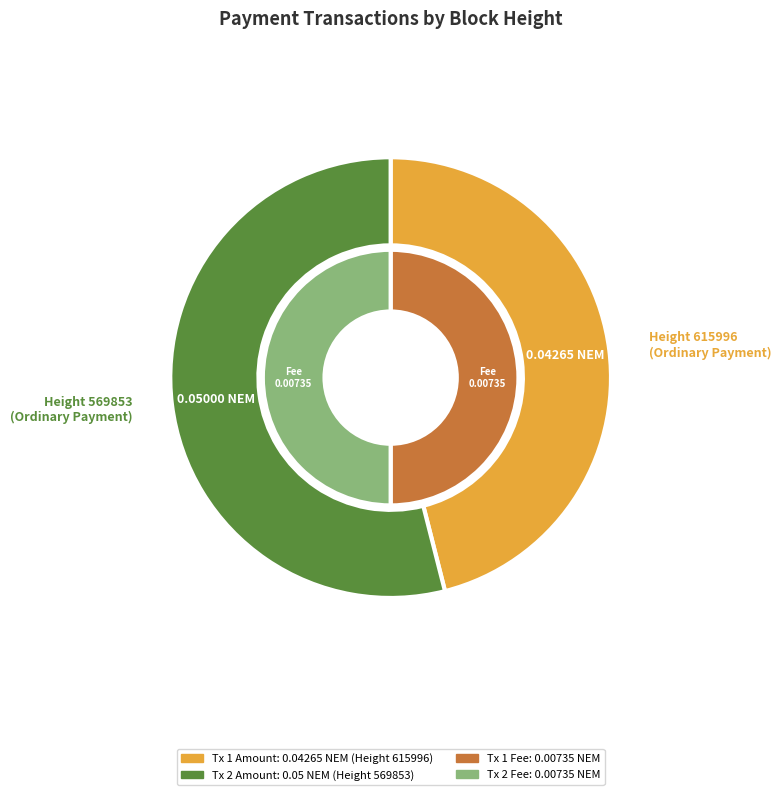

Count the number of slices in the pie.

2